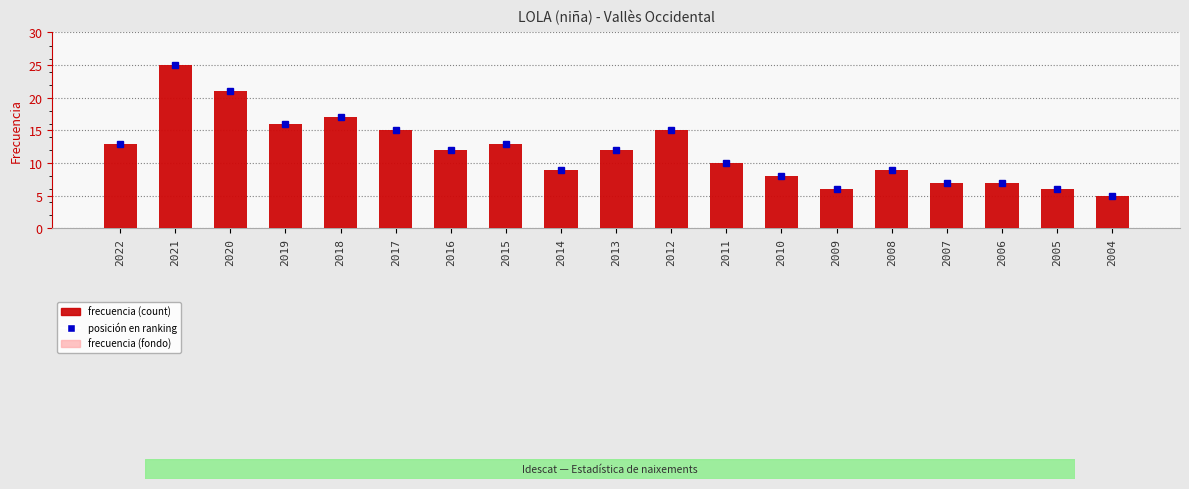

How many bars are there in total?

19